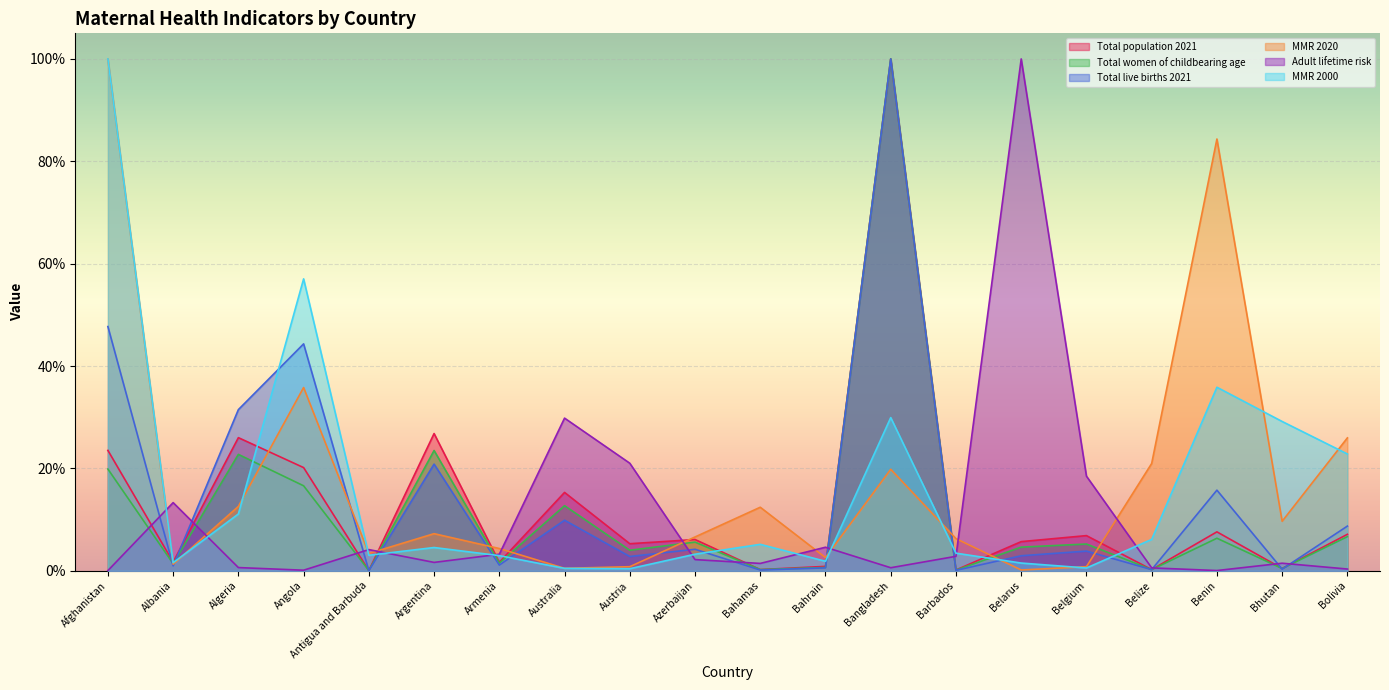

How many distinct data groups are displayed?

6